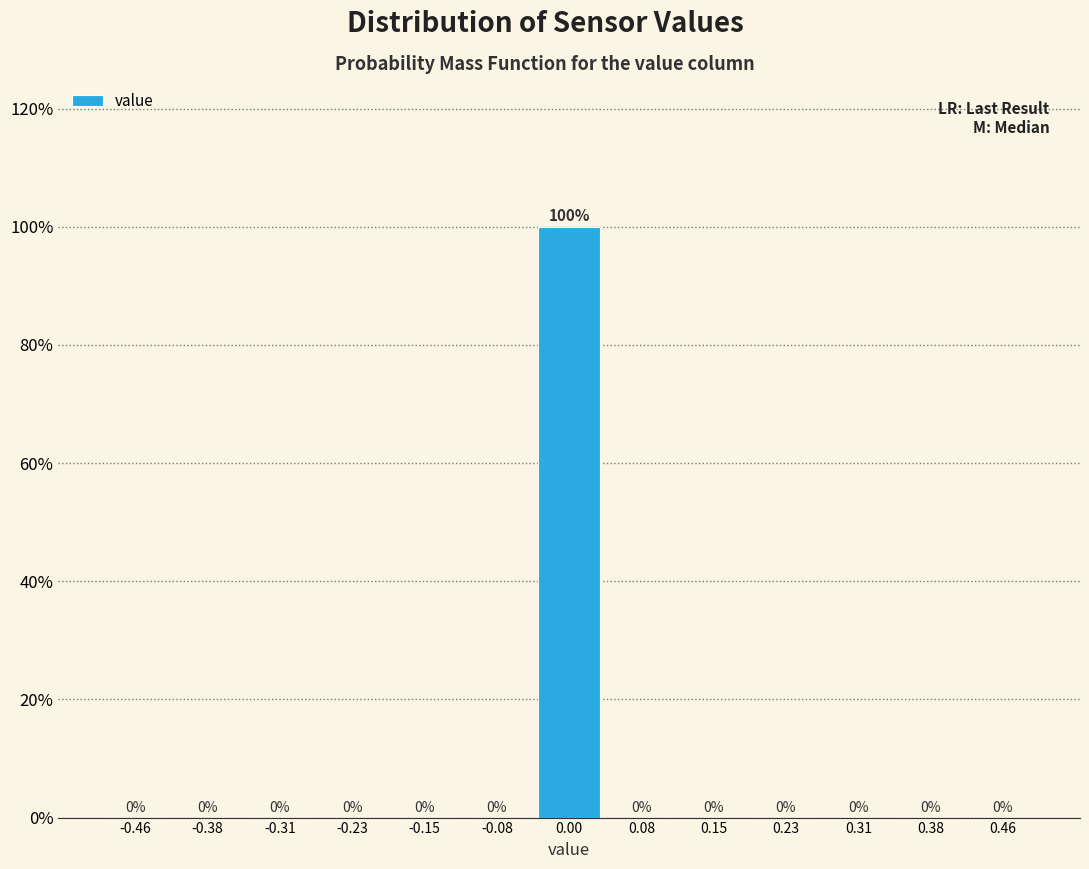

Over which range of the x-axis is the bar tallest?

-0.04 to 0.04